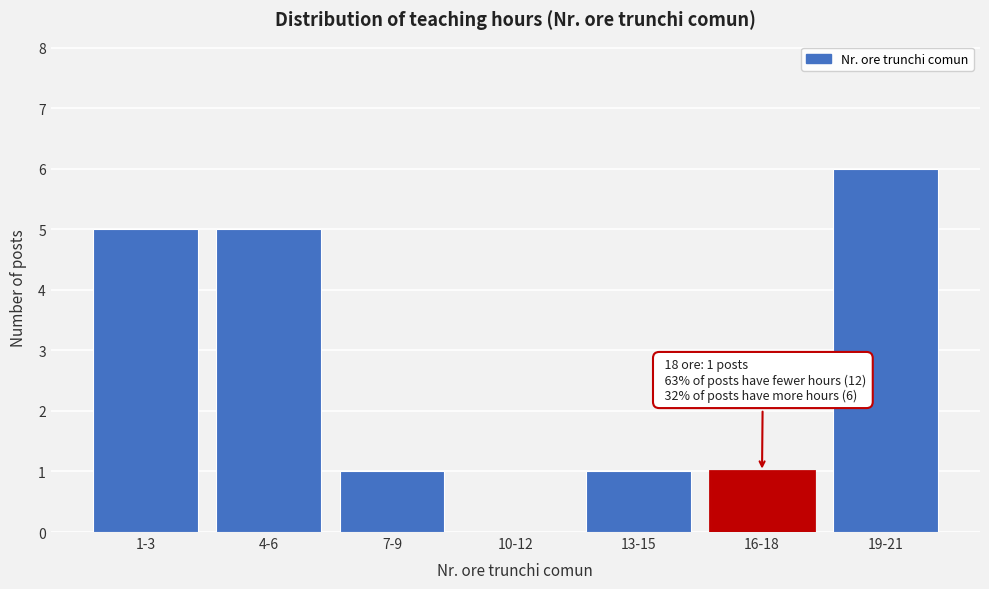

Reading left to right, transcribe all the data shown in this chart.

1-3=5	4-6=5	7-9=1	10-12=0	13-15=1	16-18=1	19-21=6